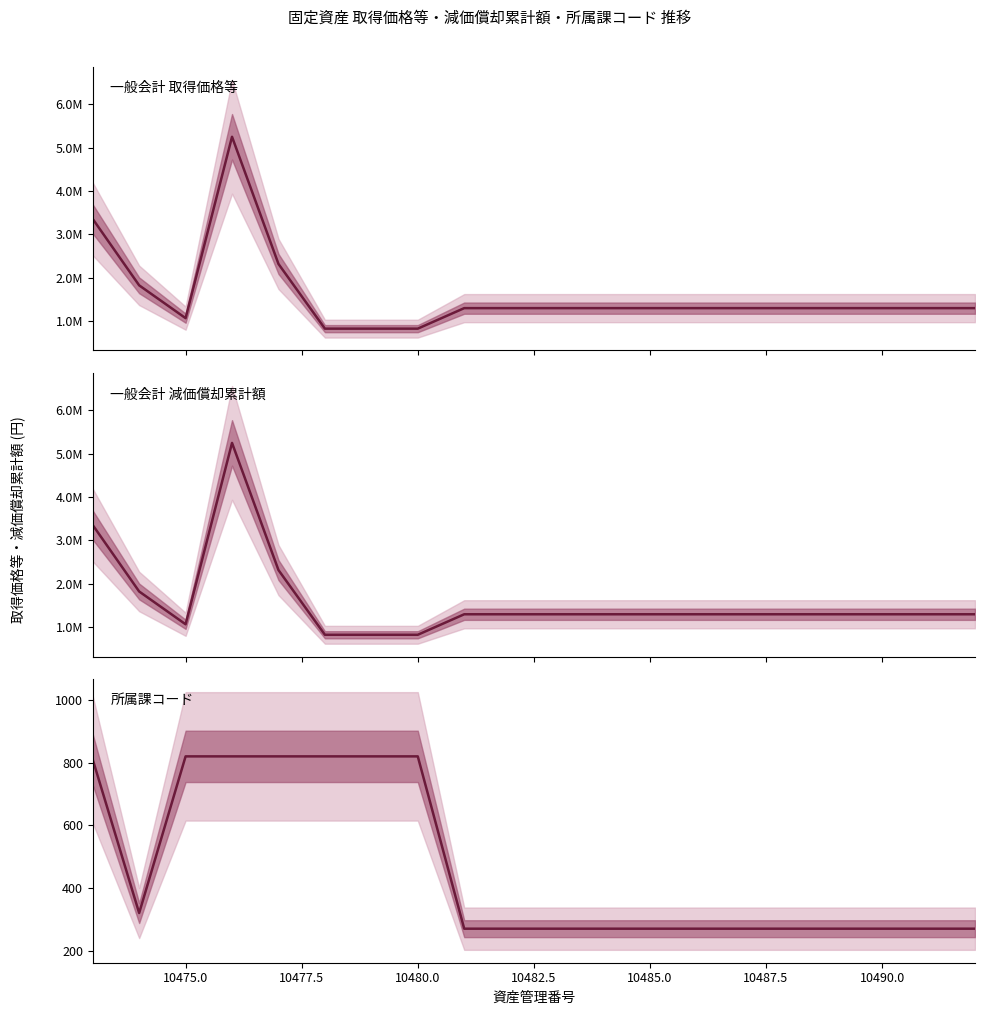

What is the average value of the 一般会計 取得価格等 series?

1592350